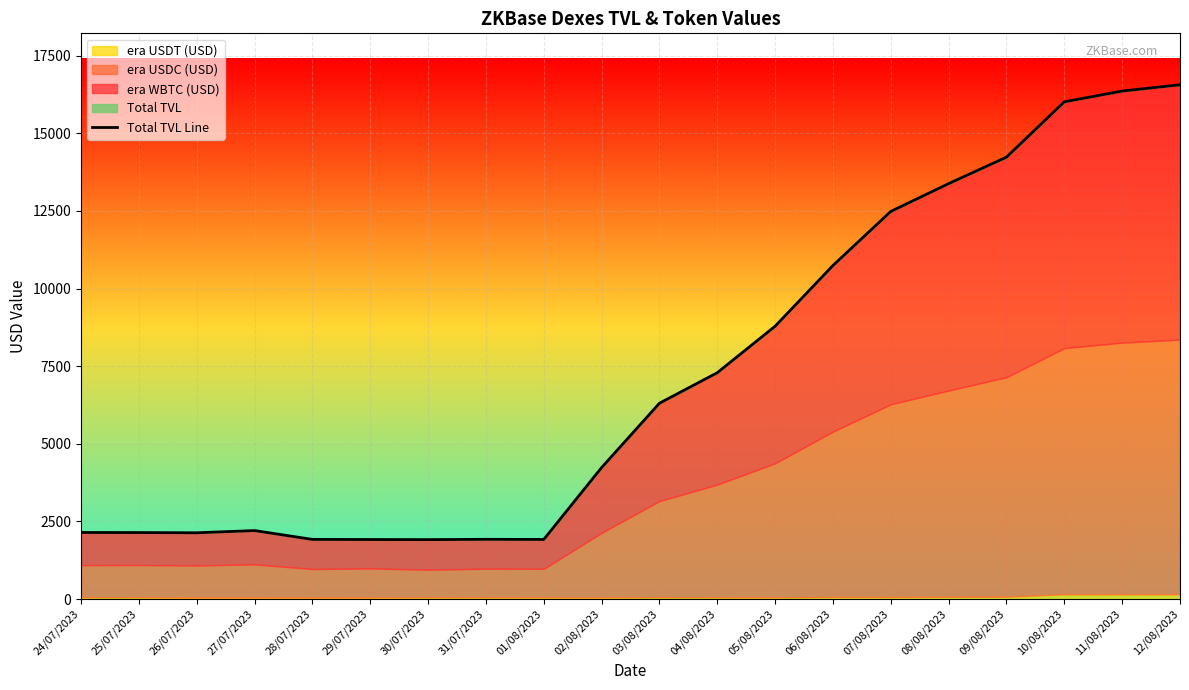

What is the change in value from 27/07/2023 to 12/08/2023?

+14355.5